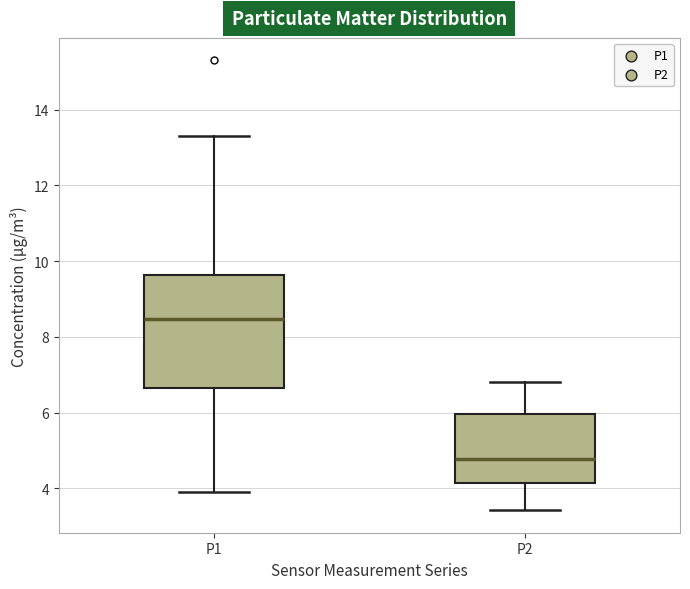

Reading left to right, transcribe this box plot: for each box, give where its median line is, the range the box spans, and where its two whiskers end, as read against the y-axis. The values are not printed on the chart, so give them approximately, as read against the axis.

P1: median 8.4, box 6.6 to 9.6, whiskers 4.0 to 13.4
P2: median 4.8, box 4.2 to 6.0, whiskers 3.4 to 6.8